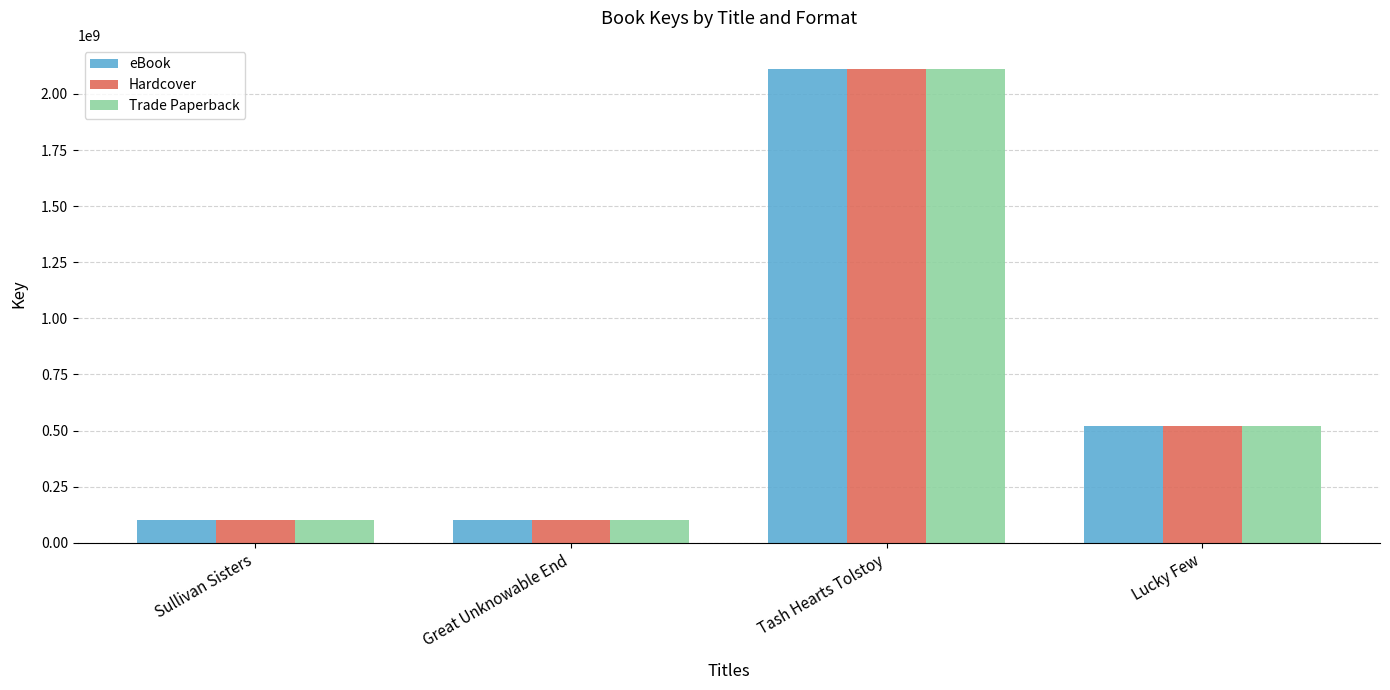

Where is eBook nearest to the value 1106783525?

Lucky Few